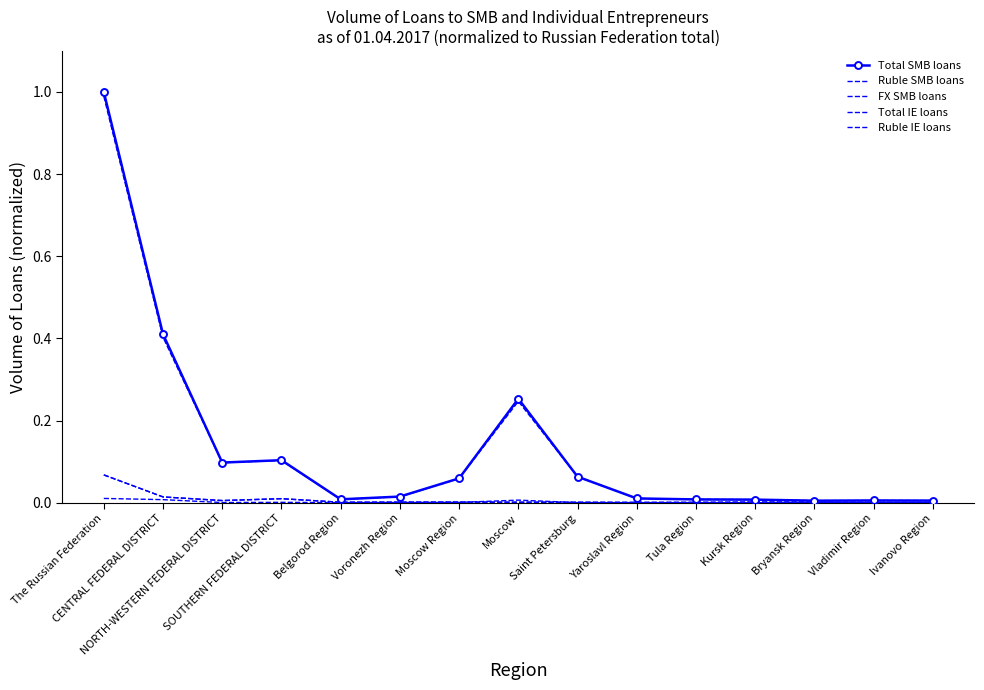

At which category does Total IE loans reach its first local peak?

SOUTHERN FEDERAL DISTRICT